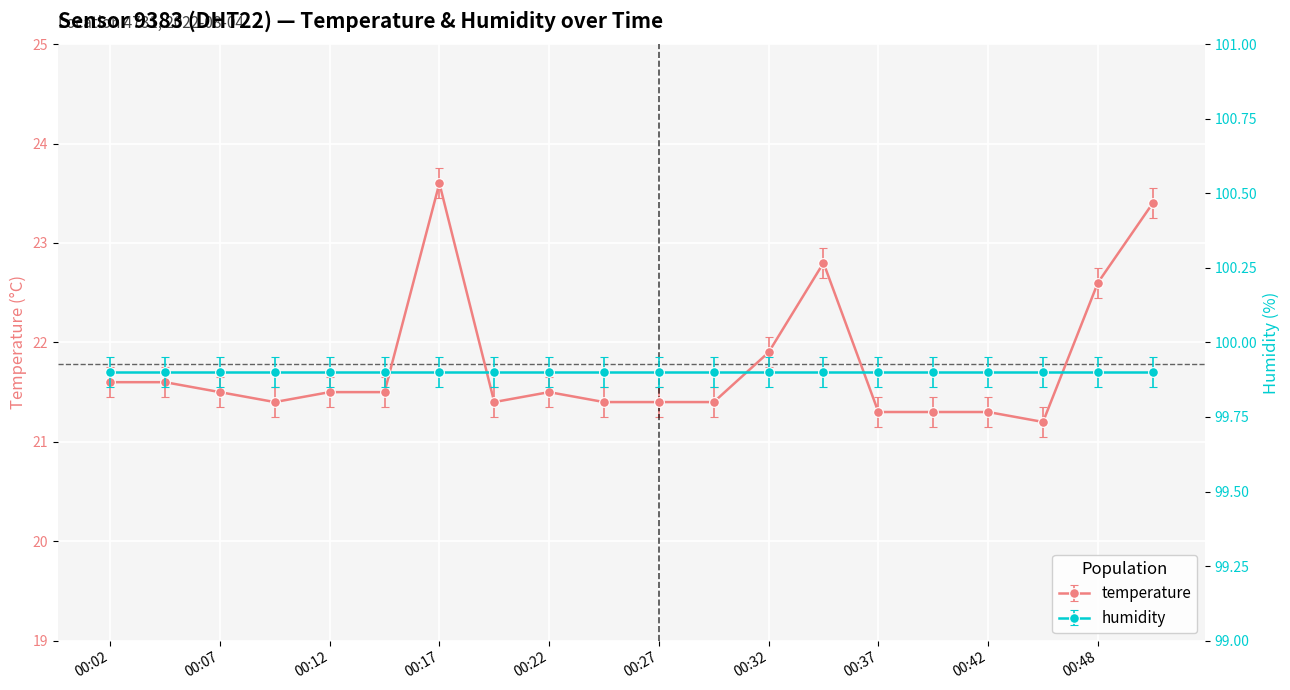

What is the difference between the maximum and second lowest values?

2.3